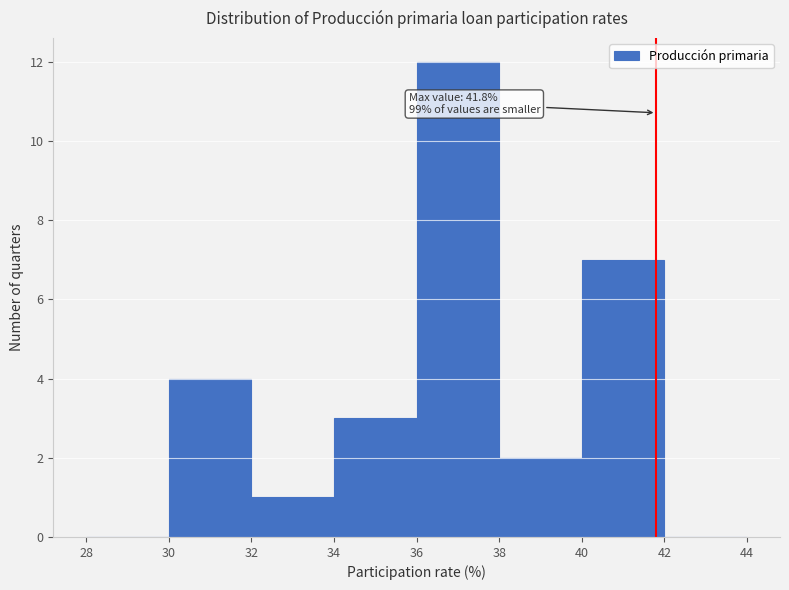

Which range on the x-axis has the tallest bar?

36 to 38